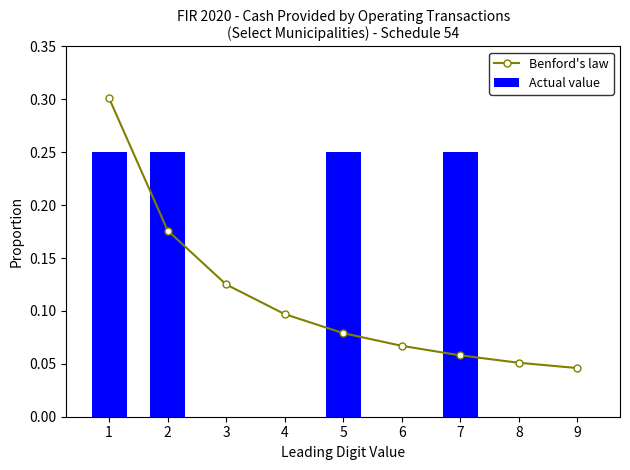

Between 8 and 9, which is larger?

8